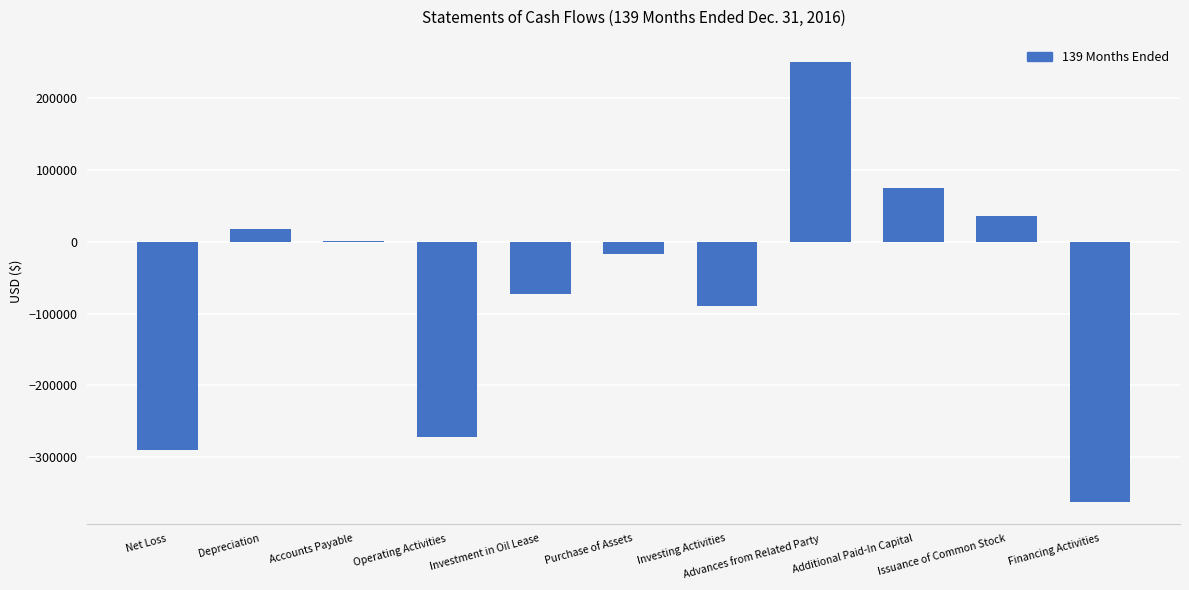

Which label corresponds to the largest value in the chart?

Advances from Related Party